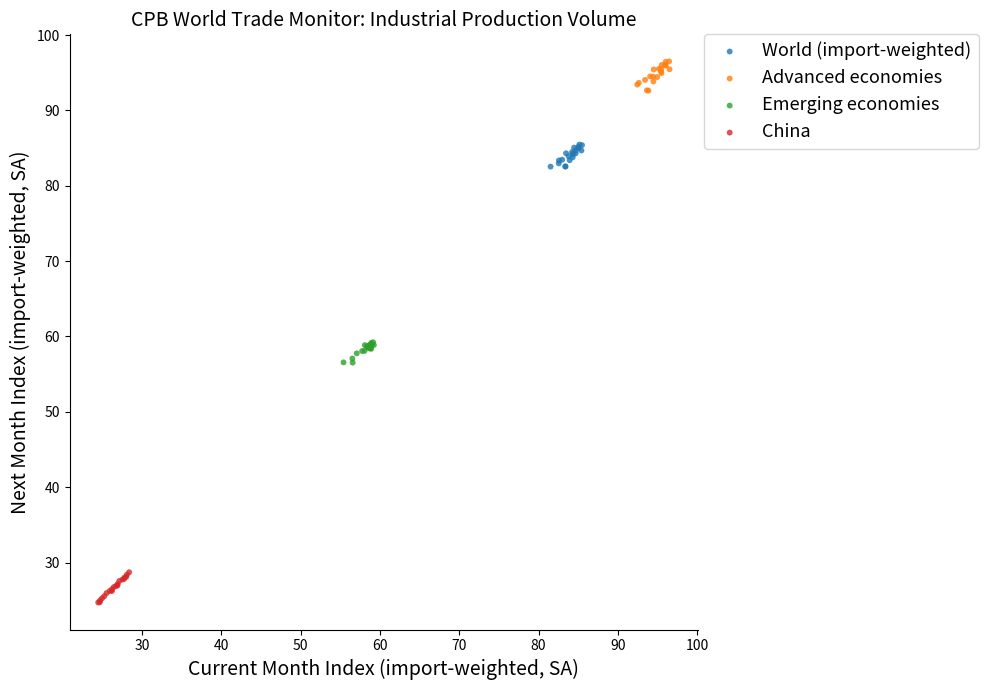

Which series contains the highest Y value?

Advanced economies